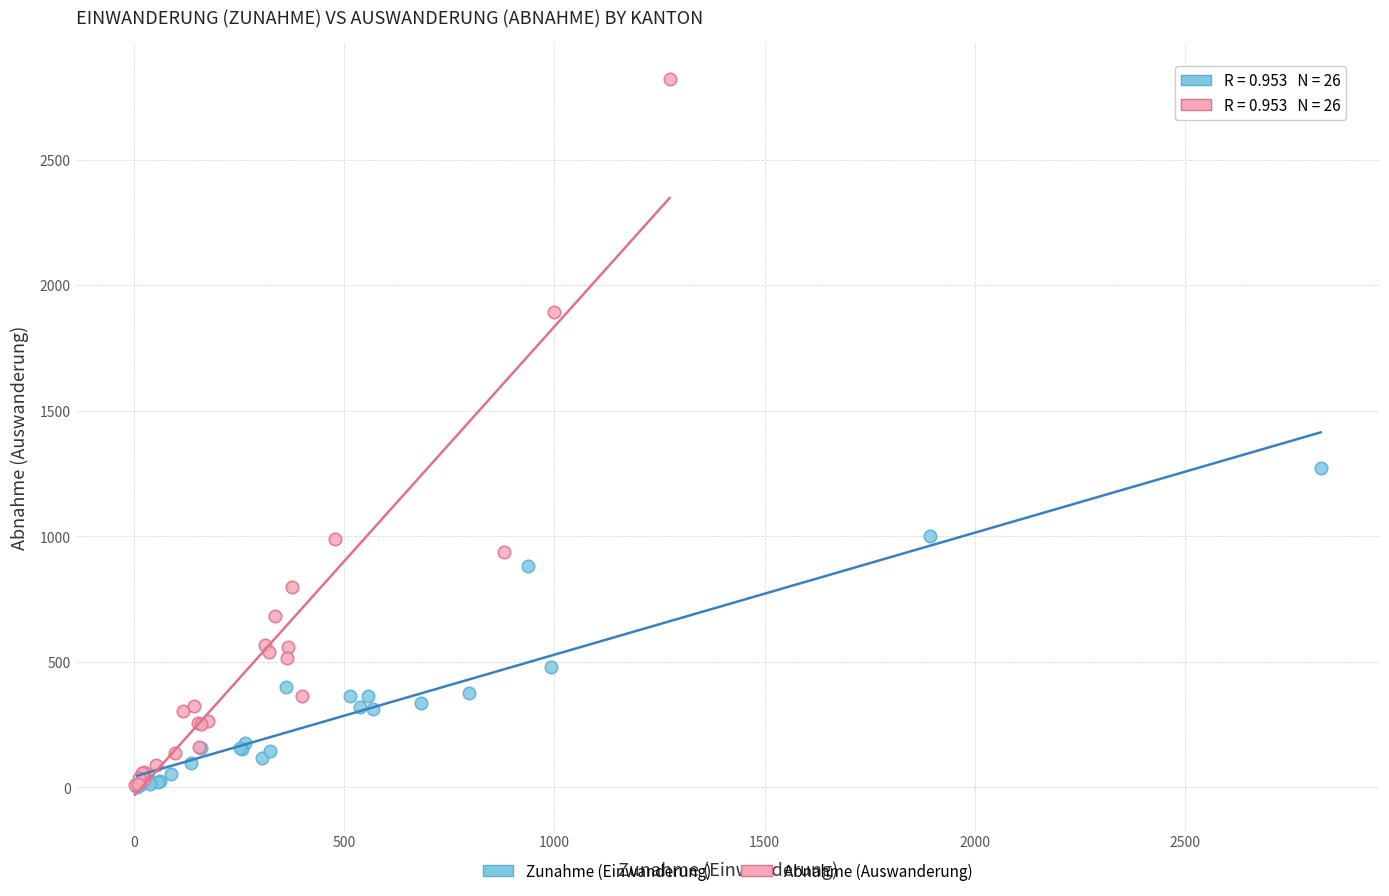

Which series has the largest Y range (max minus min)?

Abnahme (Auswanderung)